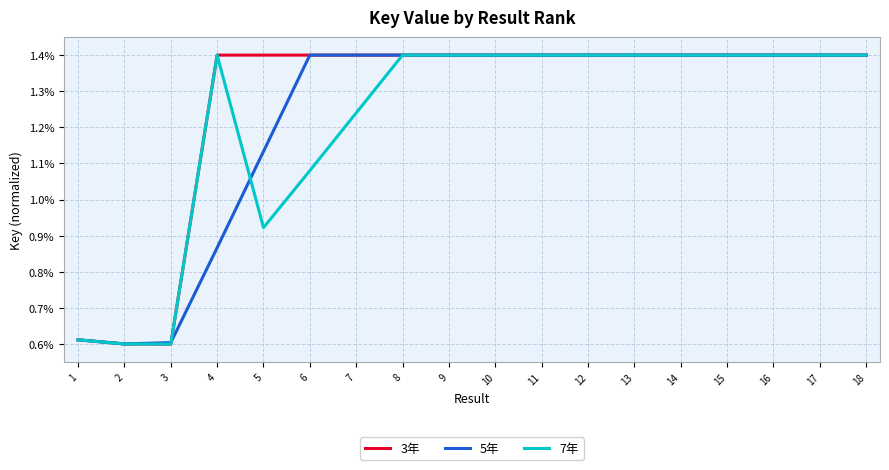

Which series has the largest range (max minus min)?

3年